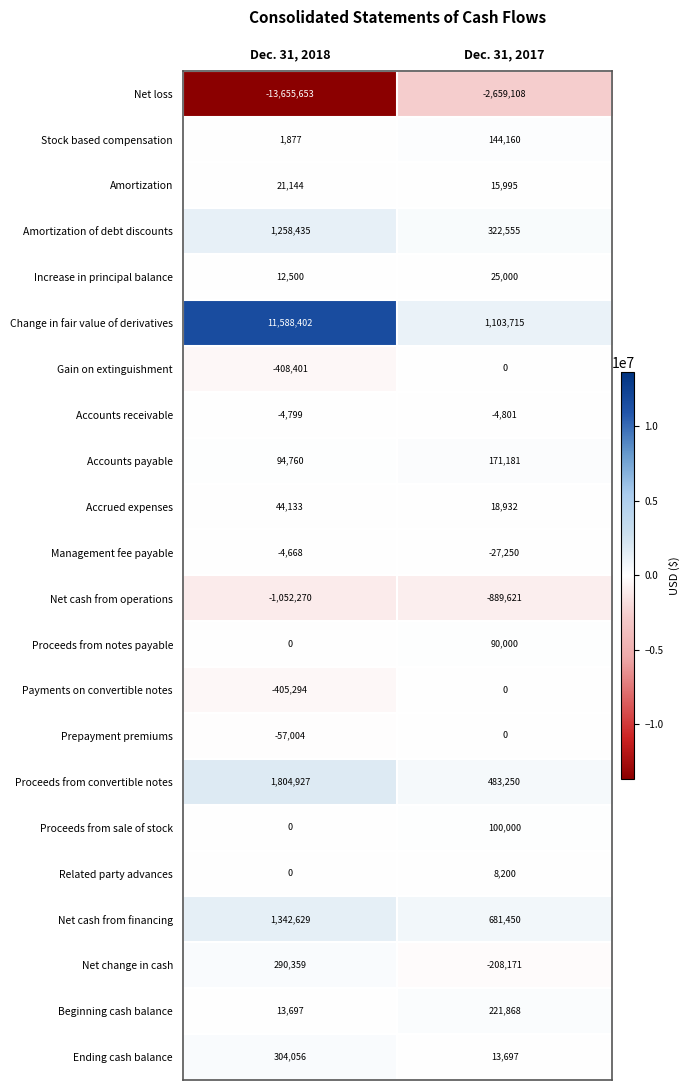

True or false: Net loss has a value of -5010610 at Dec. 31, 2018.

False